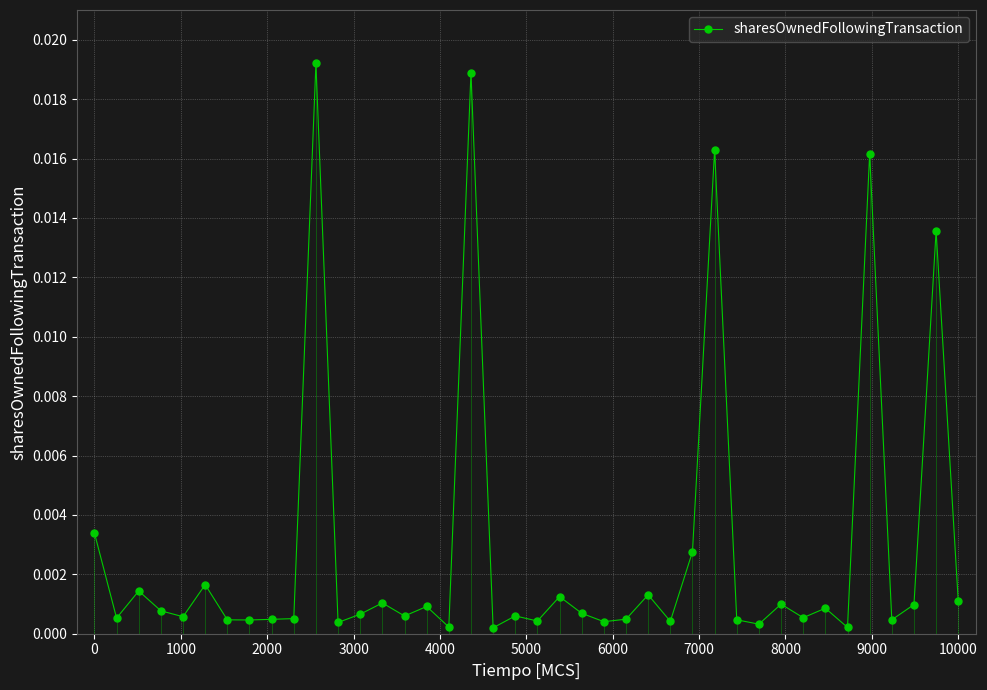

True or false: the data has more than 2 interior local peaks.

True